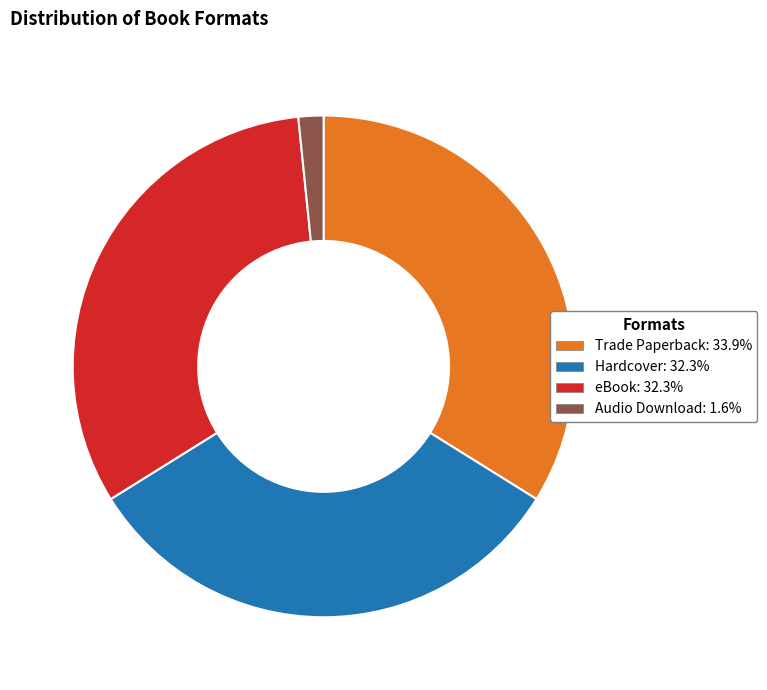

Is it true that Hardcover is 32% of the pie?

True